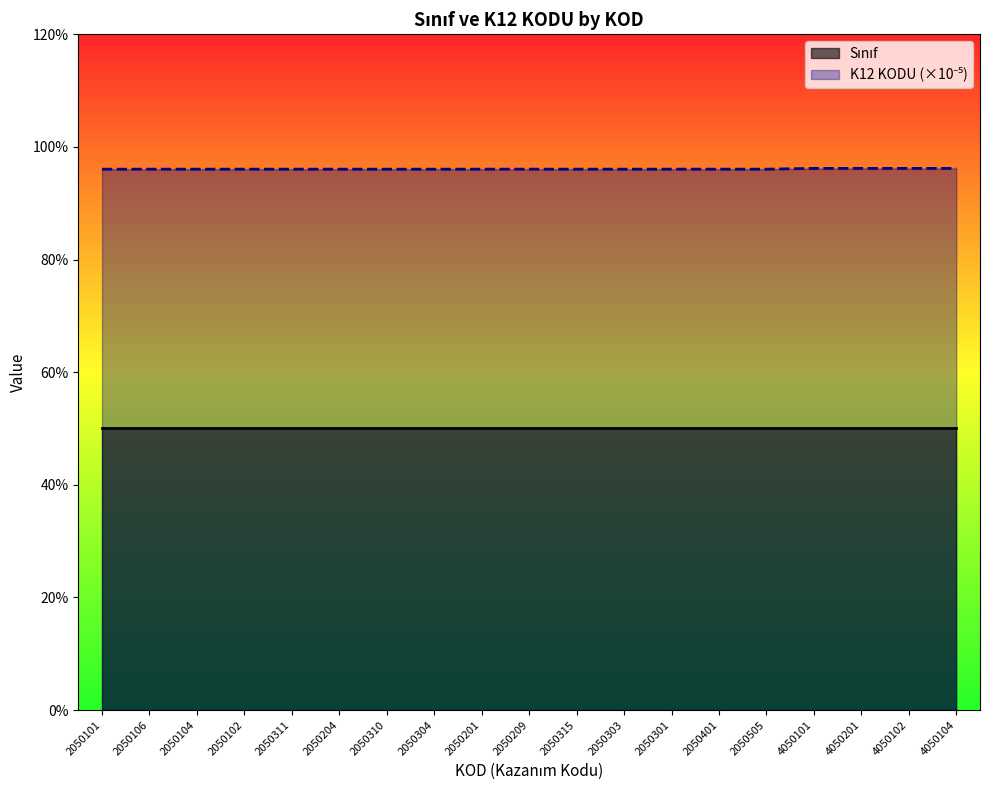

How many values are between 9 and 10?

19